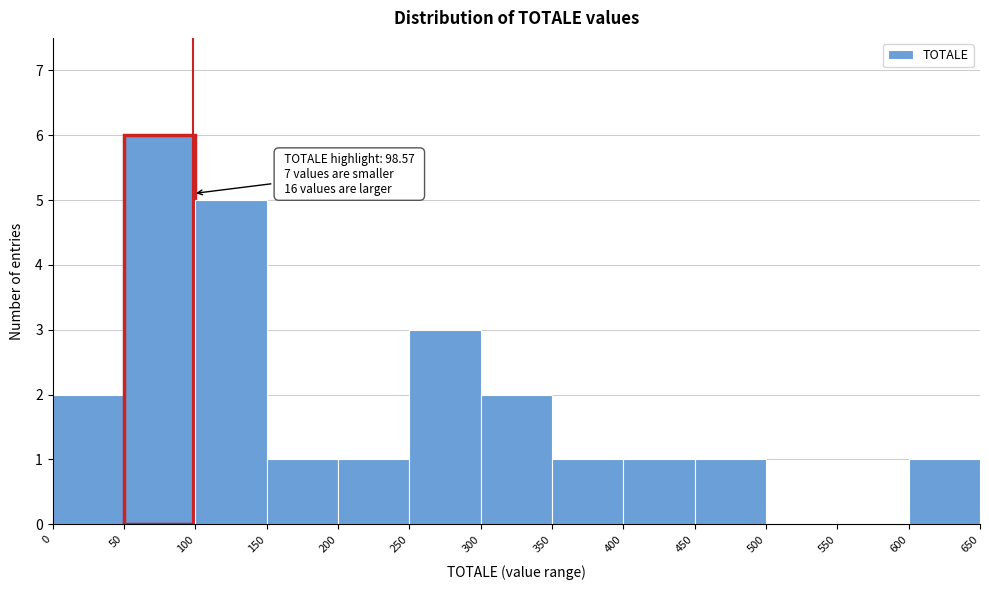

Over which range of the x-axis is the bar tallest?

50 to 100